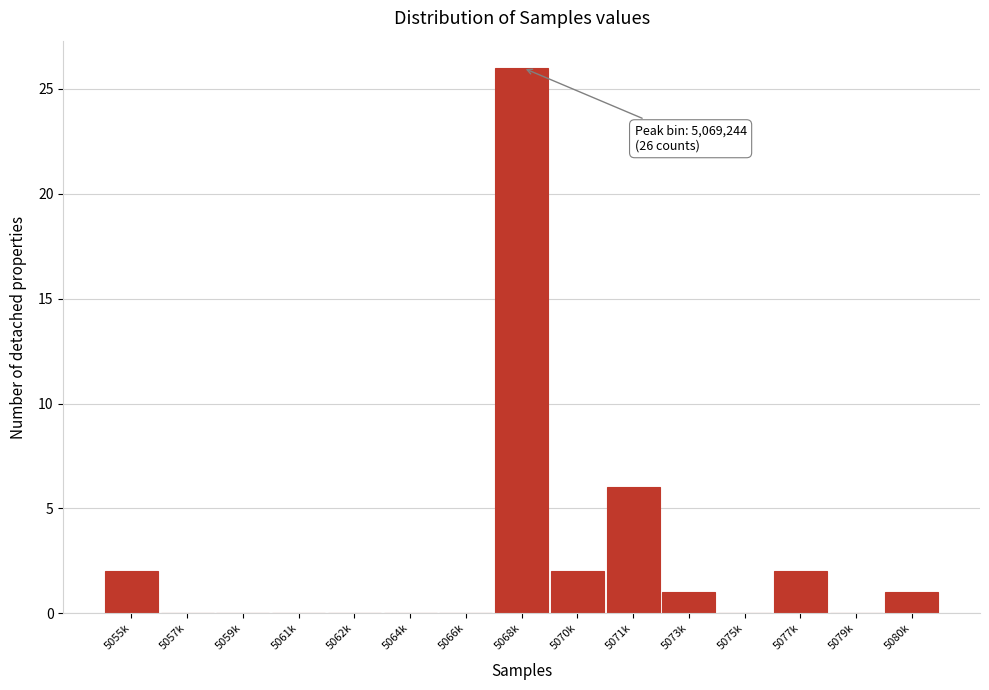

Reading left to right, list all the values displayed in this chart.

5055k=2	5057k=0	5059k=0	5061k=0	5062k=0	5064k=0	5066k=0	5068k=26	5070k=2	5071k=6	5073k=1	5075k=0	5077k=2	5079k=0	5080k=1